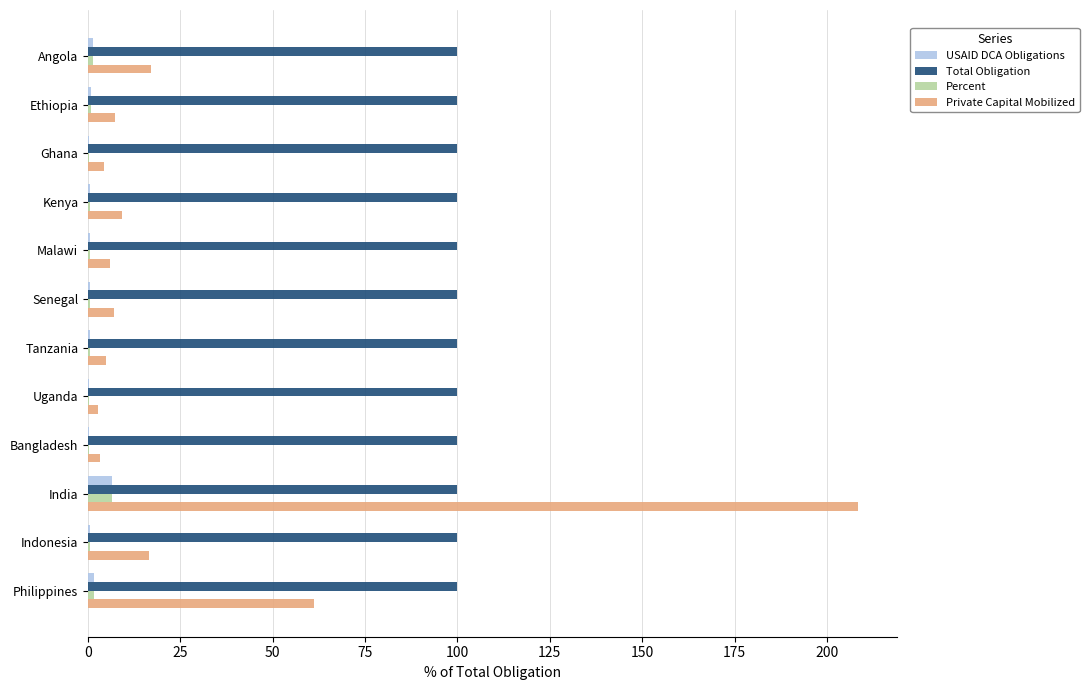

Read the USAID DCA Obligations value at India.

6.4